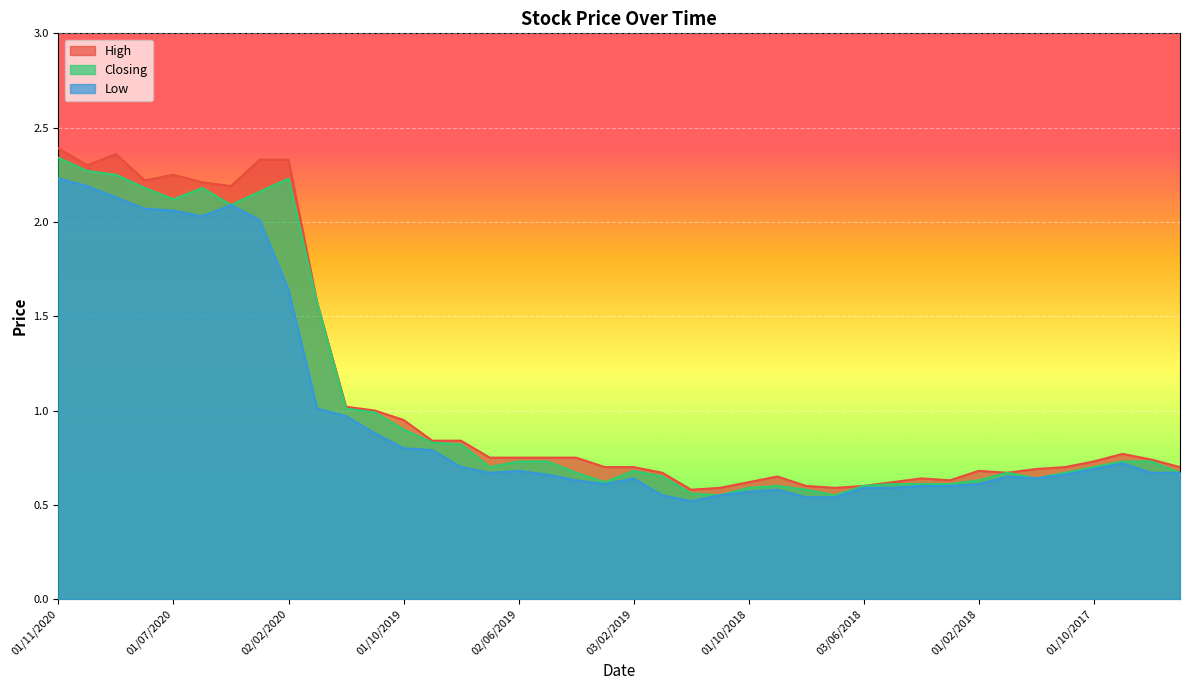

Reading right to left, list all the values displayed in this chart.

High: 02/07/2017=0.7	01/08/2017=0.7	05/09/2017=0.8	01/10/2017=0.7	01/11/2017=0.7	03/12/2017=0.7	02/01/2018=0.7	01/02/2018=0.7	01/03/2018=0.6	01/04/2018=0.6	02/05/2018=0.6	03/06/2018=0.6	01/07/2018=0.6	01/08/2018=0.6	02/09/2018=0.7	01/10/2018=0.6	01/11/2018=0.6	02/12/2018=0.6	02/01/2019=0.7	03/02/2019=0.7	03/03/2019=0.7	01/04/2019=0.8	01/05/2019=0.8	02/06/2019=0.8	01/07/2019=0.8	01/08/2019=0.8	01/09/2019=0.8	01/10/2019=0.9	03/11/2019=1.0	01/12/2019=1.0	02/01/2020=1.6	02/02/2020=2.3	01/03/2020=2.3	10/05/2020=2.2	01/06/2020=2.2	01/07/2020=2.2	04/08/2020=2.2	01/09/2020=2.4	01/10/2020=2.3	01/11/2020=2.4
Closing: 02/07/2017=0.7	01/08/2017=0.7	05/09/2017=0.7	01/10/2017=0.7	01/11/2017=0.7	03/12/2017=0.6	02/01/2018=0.7	01/02/2018=0.6	01/03/2018=0.6	01/04/2018=0.6	02/05/2018=0.6	03/06/2018=0.6	01/07/2018=0.6	01/08/2018=0.6	02/09/2018=0.6	01/10/2018=0.6	01/11/2018=0.6	02/12/2018=0.6	02/01/2019=0.7	03/02/2019=0.7	03/03/2019=0.6	01/04/2019=0.7	01/05/2019=0.7	02/06/2019=0.7	01/07/2019=0.7	01/08/2019=0.8	01/09/2019=0.8	01/10/2019=0.9	03/11/2019=1.0	01/12/2019=1.0	02/01/2020=1.6	02/02/2020=2.2	01/03/2020=2.2	10/05/2020=2.1	01/06/2020=2.2	01/07/2020=2.1	04/08/2020=2.2	01/09/2020=2.2	01/10/2020=2.3	01/11/2020=2.3
Low: 02/07/2017=0.7	01/08/2017=0.7	05/09/2017=0.7	01/10/2017=0.7	01/11/2017=0.7	03/12/2017=0.6	02/01/2018=0.7	01/02/2018=0.6	01/03/2018=0.6	01/04/2018=0.6	02/05/2018=0.6	03/06/2018=0.6	01/07/2018=0.5	01/08/2018=0.5	02/09/2018=0.6	01/10/2018=0.6	01/11/2018=0.6	02/12/2018=0.5	02/01/2019=0.6	03/02/2019=0.6	03/03/2019=0.6	01/04/2019=0.6	01/05/2019=0.7	02/06/2019=0.7	01/07/2019=0.7	01/08/2019=0.7	01/09/2019=0.8	01/10/2019=0.8	03/11/2019=0.9	01/12/2019=1.0	02/01/2020=1.0	02/02/2020=1.6	01/03/2020=2.0	10/05/2020=2.1	01/06/2020=2.0	01/07/2020=2.1	04/08/2020=2.1	01/09/2020=2.1	01/10/2020=2.2	01/11/2020=2.2